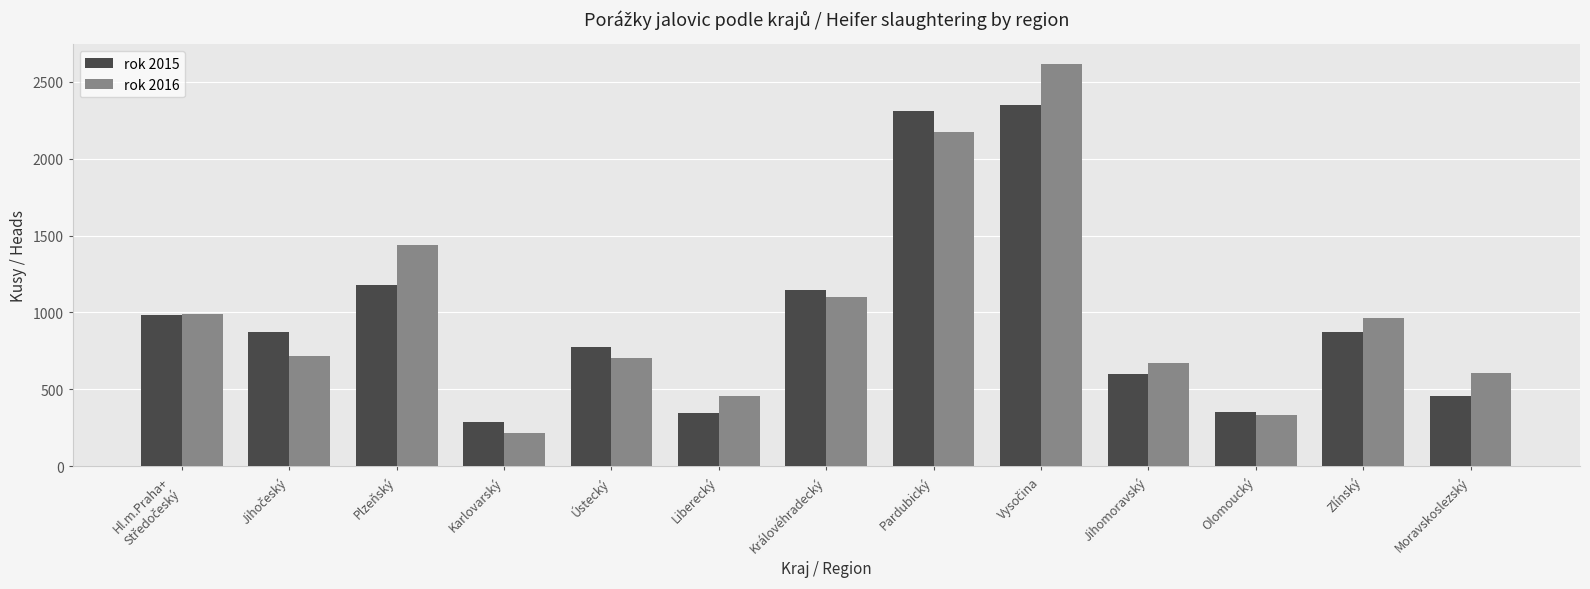

What is the average value of the rok 2015 series?

964